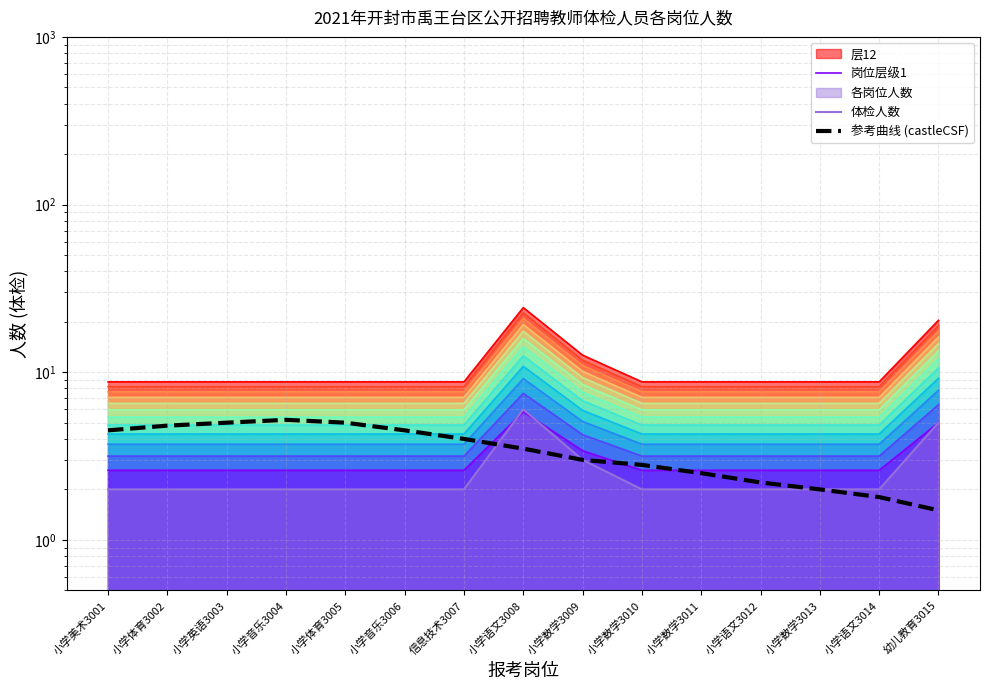

What is the value of the 参考曲线 (castleCSF) point at the 7th from the left?

4.0